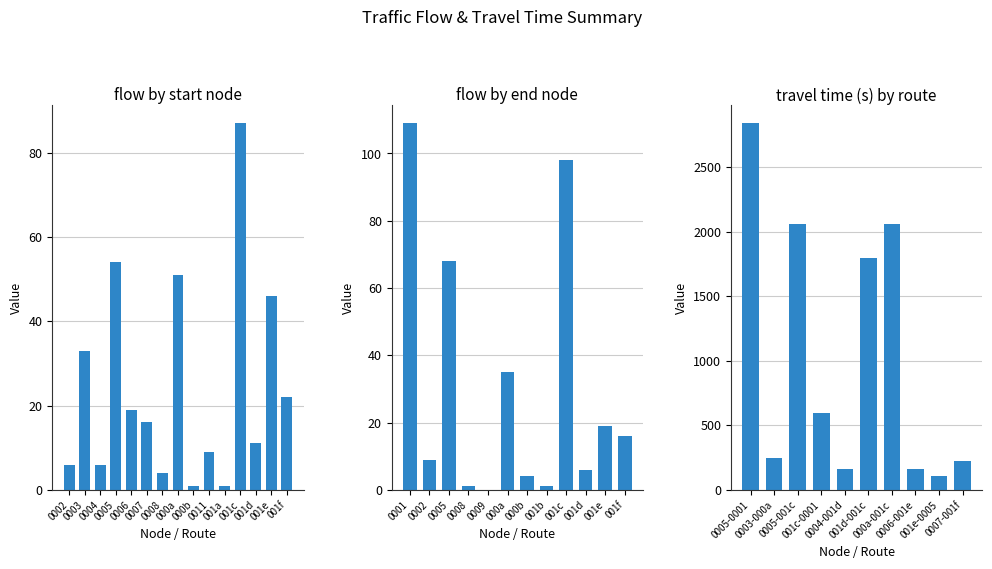

Which series has the largest total across all categories?

travel_time